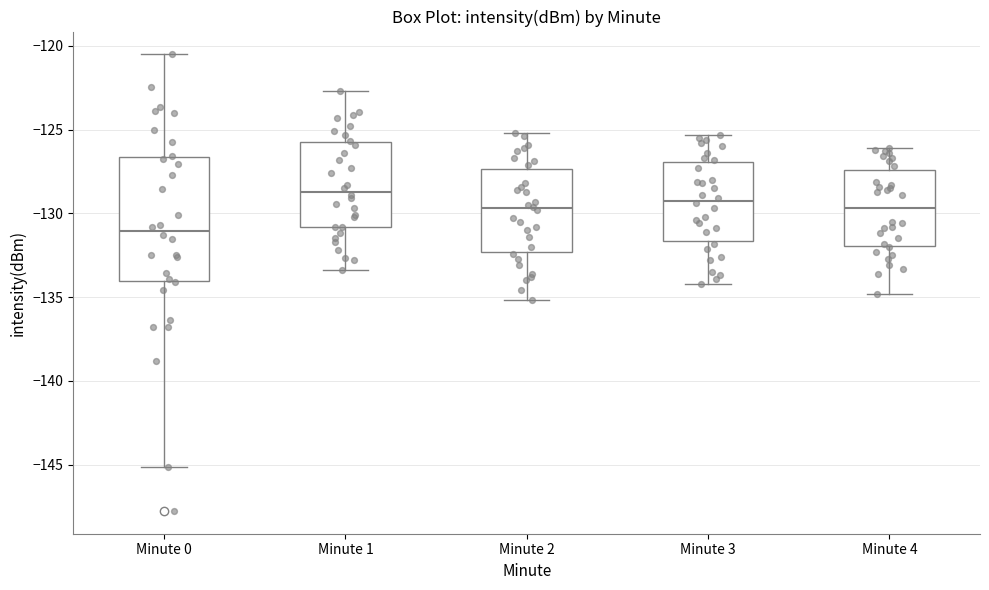

Comparing the boxes themselves (not the whiskers), which one is the tallest?

Minute 0